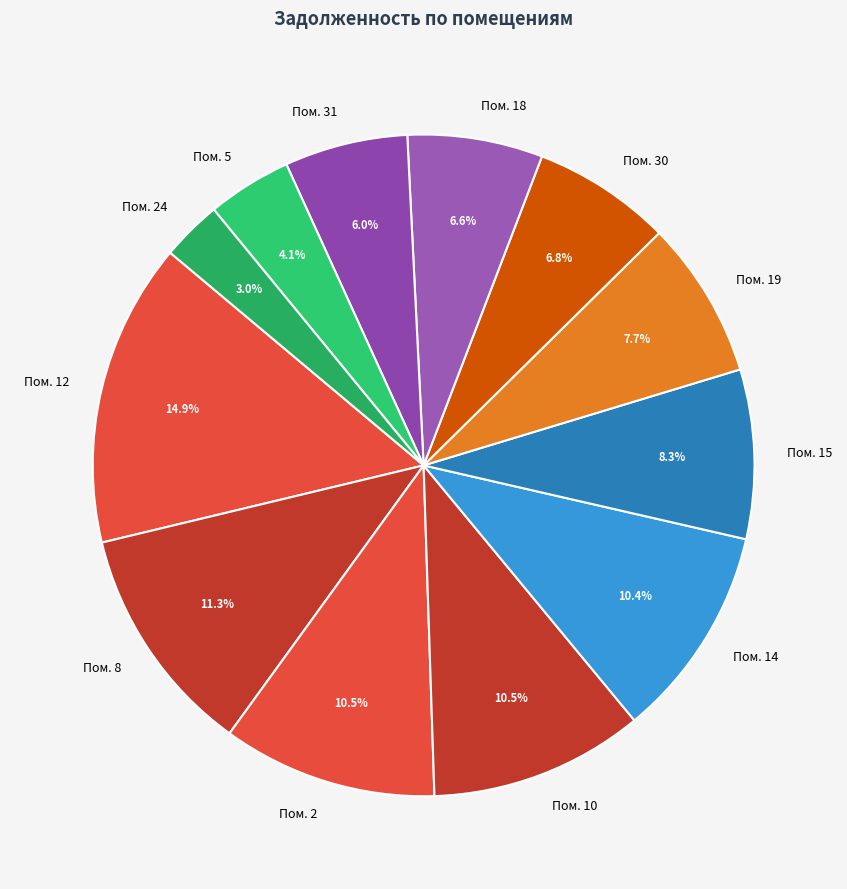

Is there any slice that represents more than half of the pie?

No